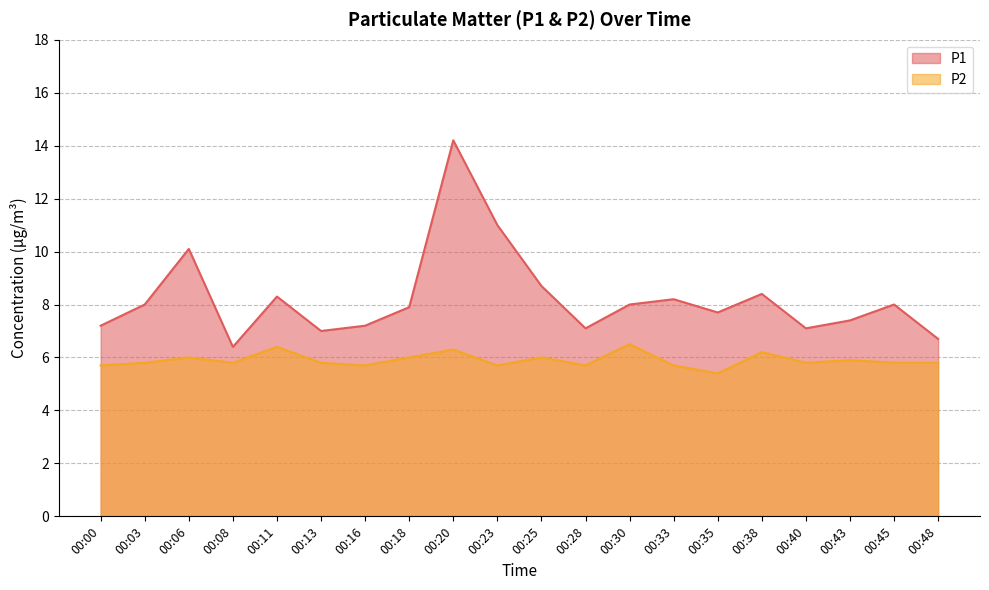

At which category does P2 reach its first local peak?

00:06